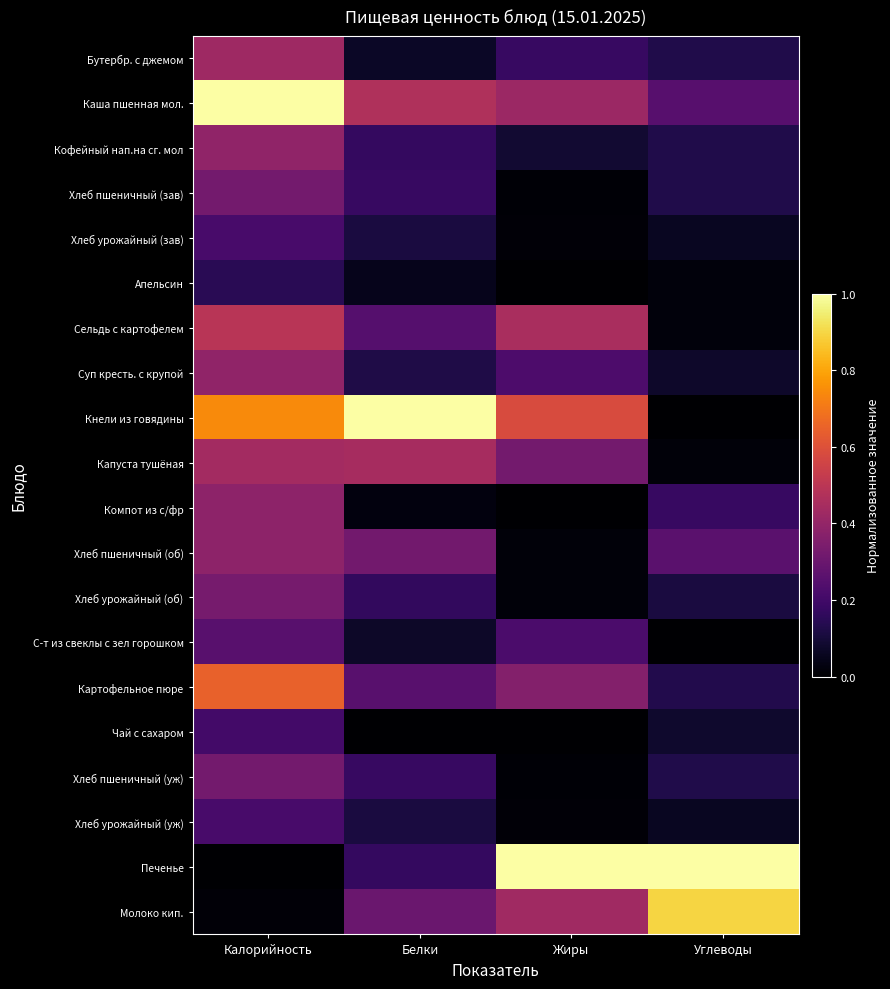

What is the spread (max minus min) of values at Углеводы?

1.0